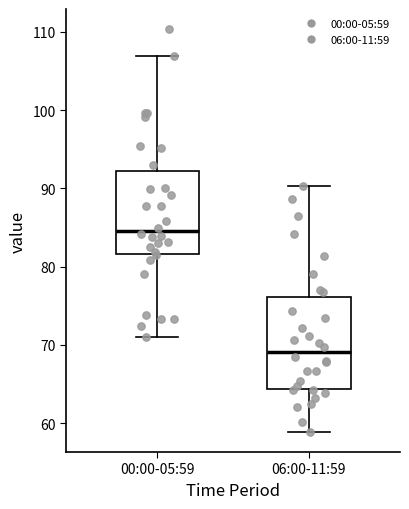

Which box is the tallest, from its lower edge to its upper edge?

06:00-11:59